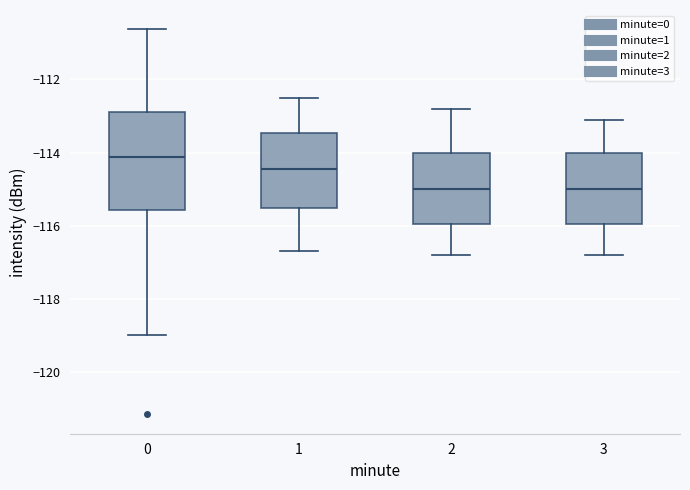

Which box is the tallest, from its lower edge to its upper edge?

0